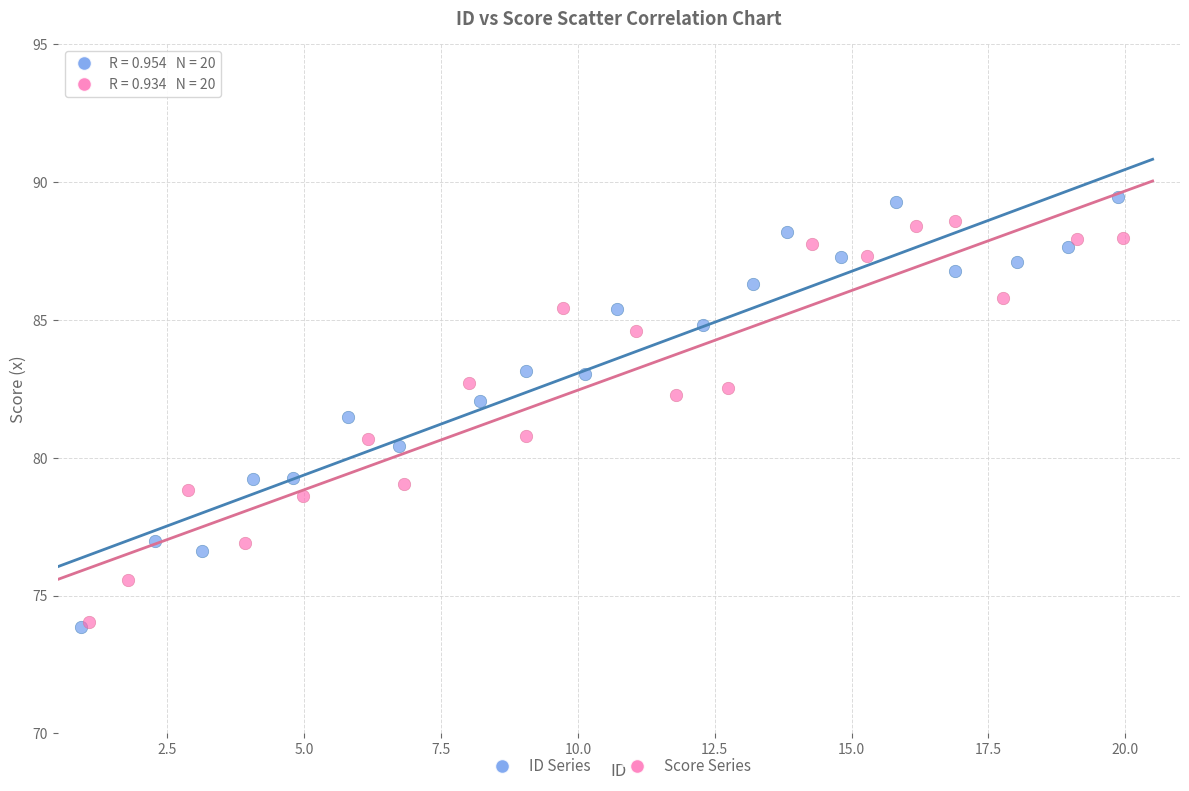

Which series has the widest spread of Y values?

ID Series